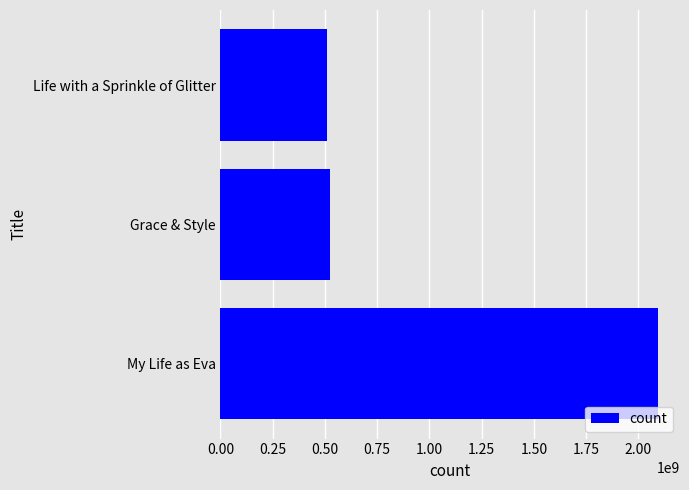

Count the number of categories in the chart.

3